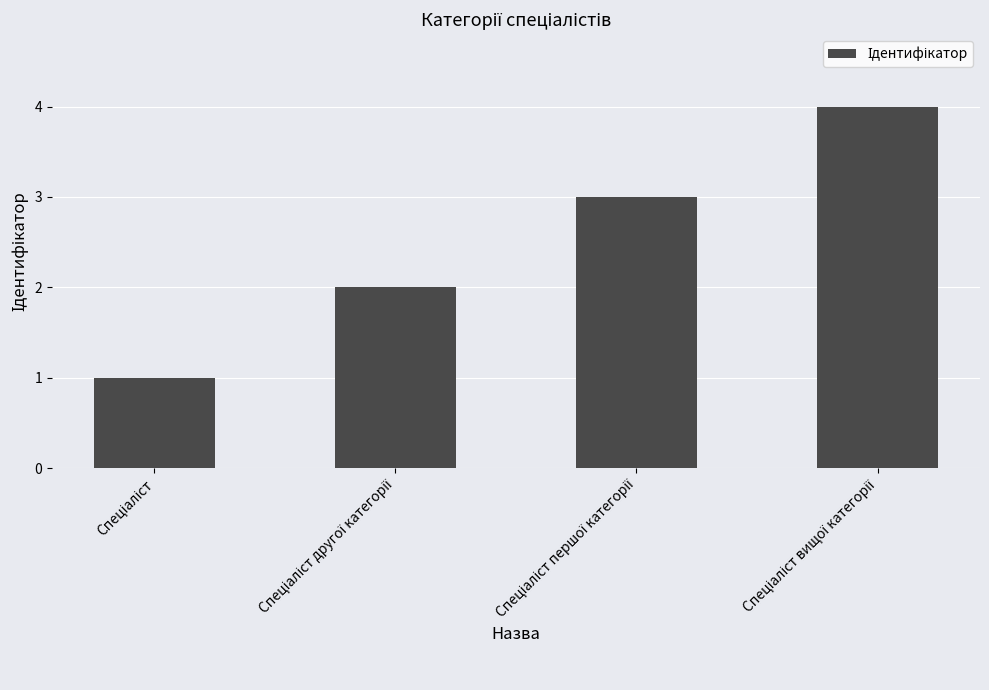

What is the value of the 2nd bar from the left?

2